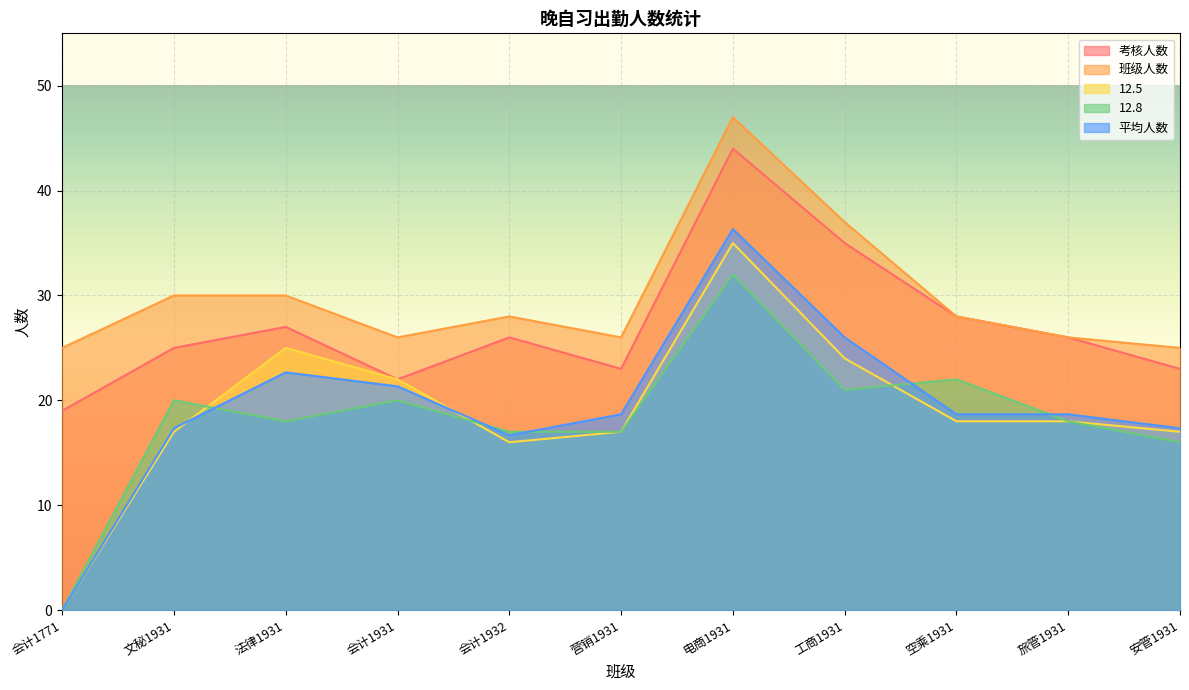

What is the label of the 1st point from the left?

会计1771